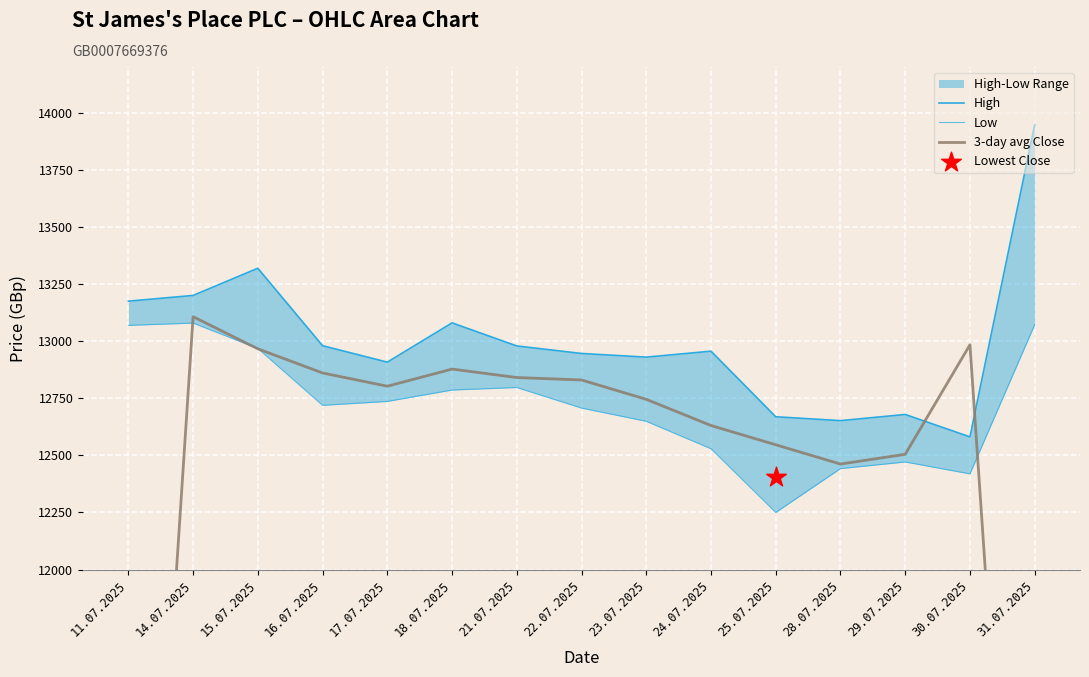

Is the value of Low at 22.07.2025 greater than the value of 3-day avg Close at 31.07.2025?

Yes